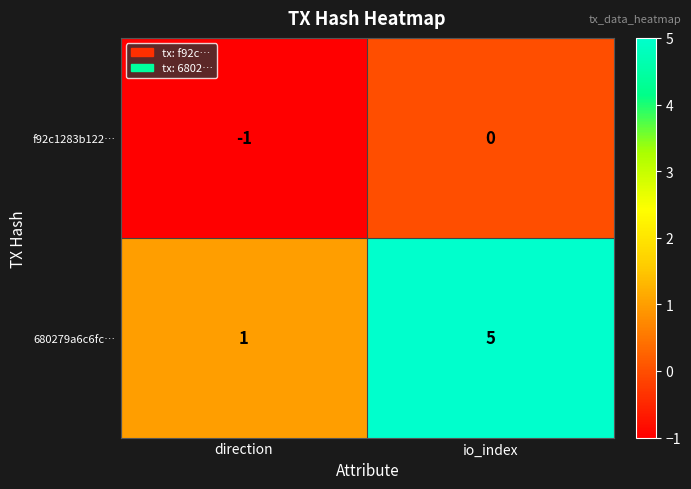

Where is f92c1283b122… nearest to the value 0?

io_index